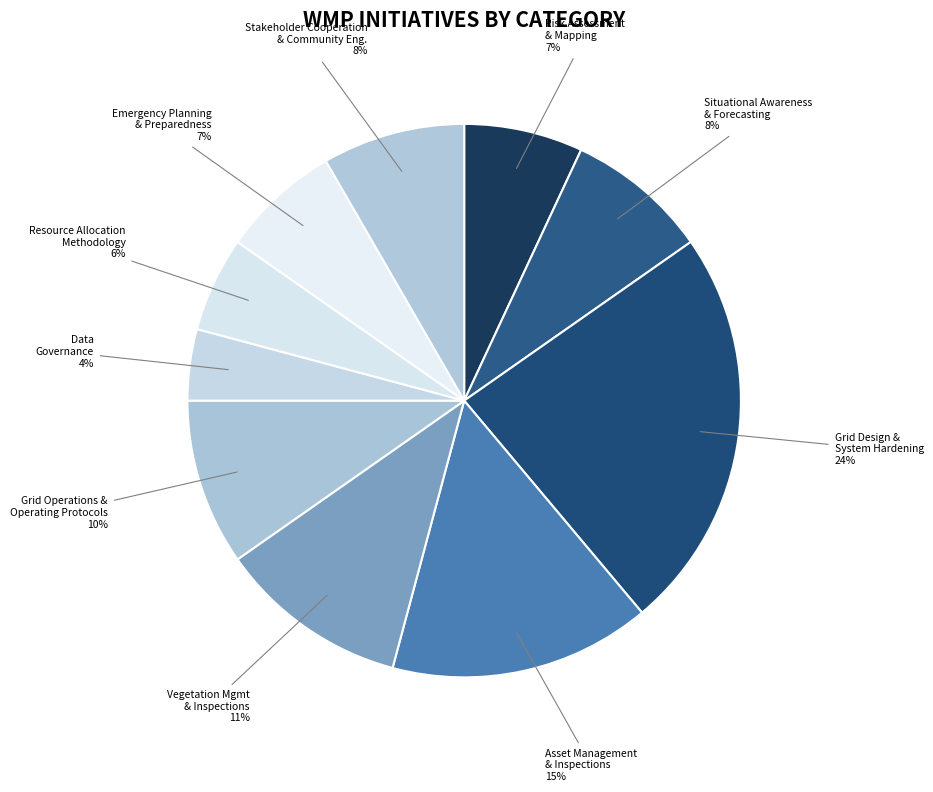

Which category has the smallest portion of the pie?

Data Governance